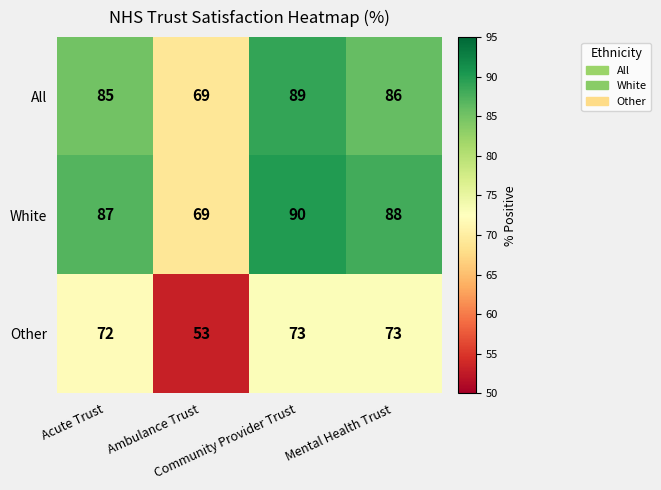

What is the sum of all White values?

334